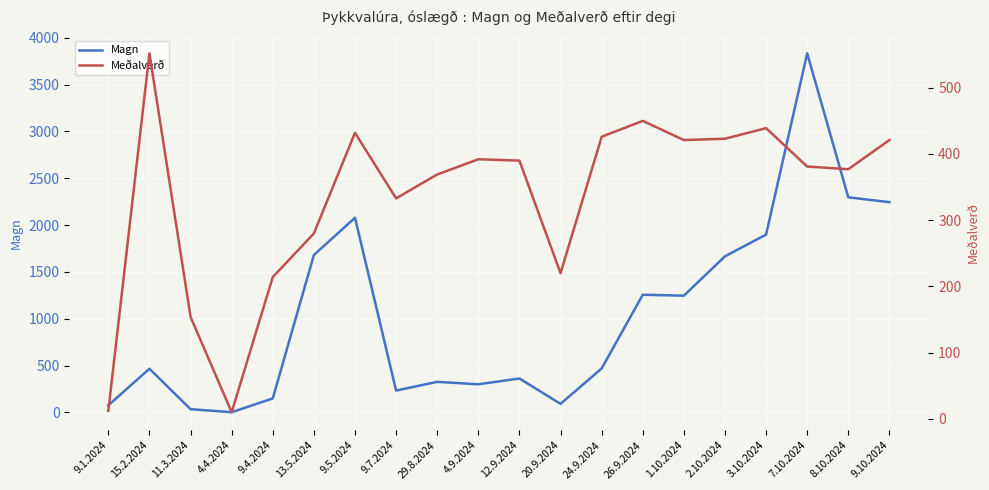

How many series are shown in this chart?

2